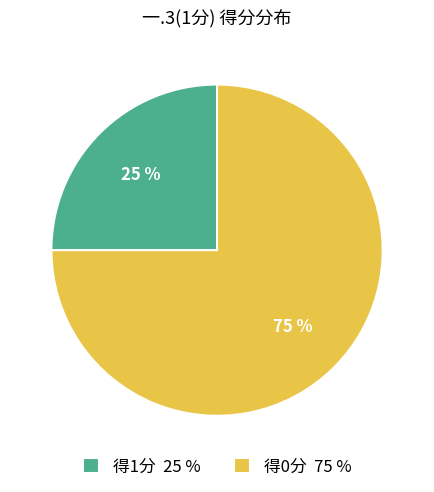

True or false: 得0分 75 % accounts for 81% of the total.

False